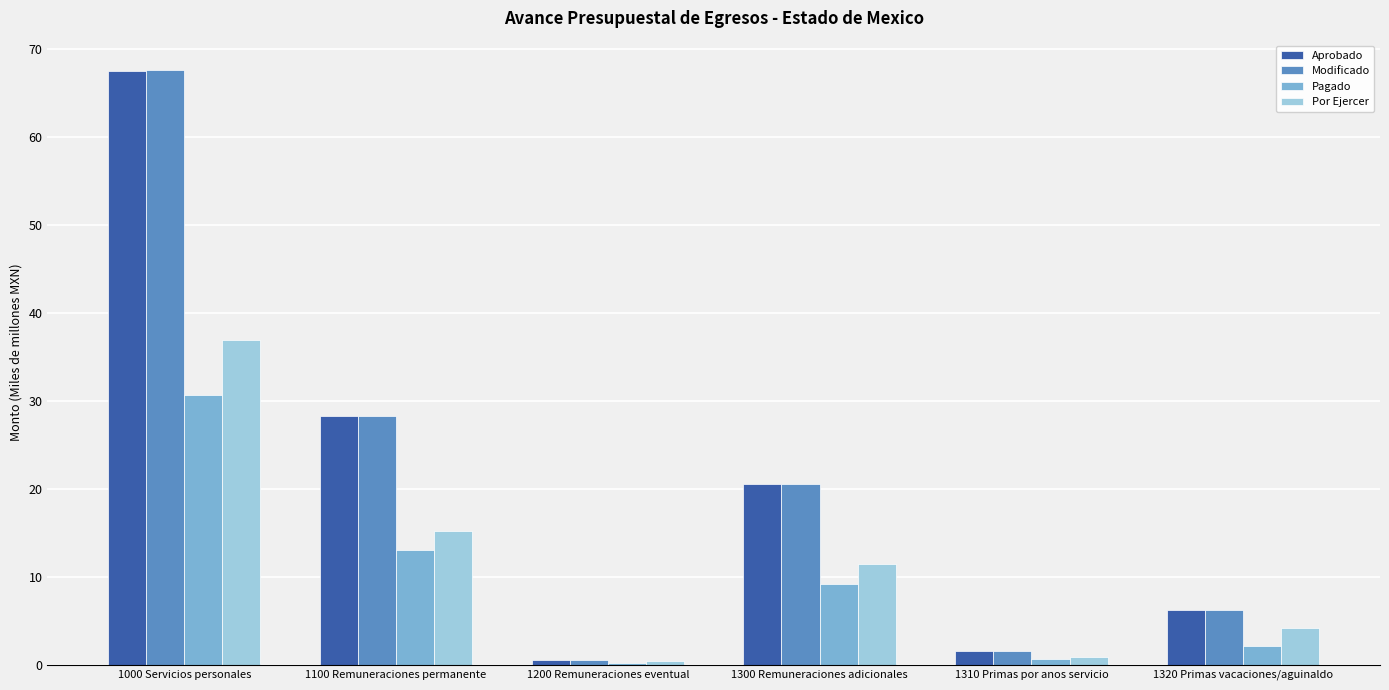

The value of Modificado at 1310 Primas por anos servicio is 1.5. True or false?

True